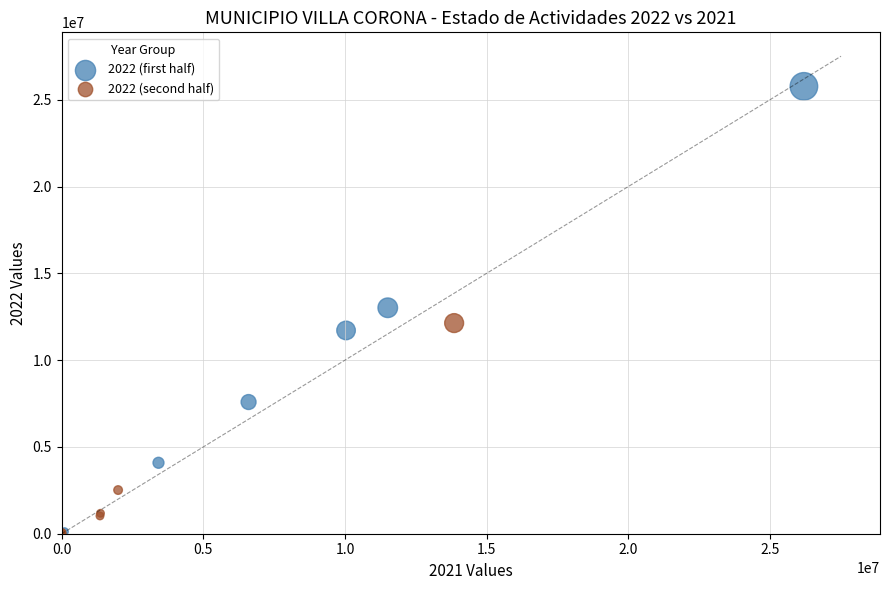

Which series has the largest Y range (max minus min)?

2022 (first half)